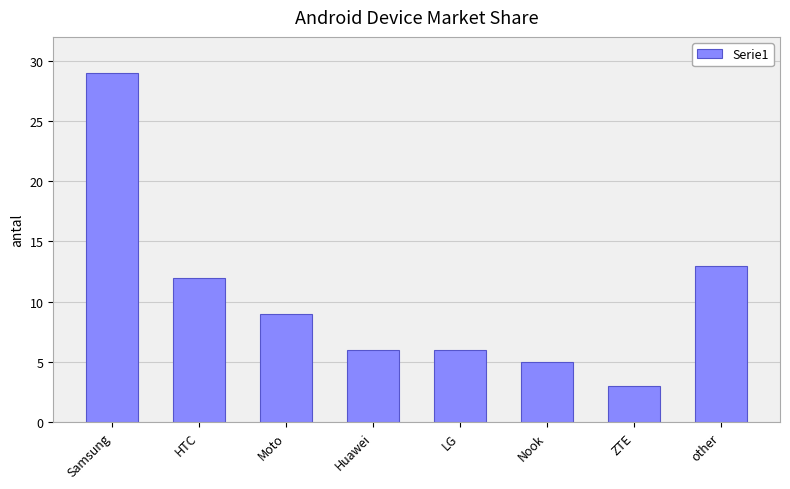

Does the chart contain stacked bars?

No